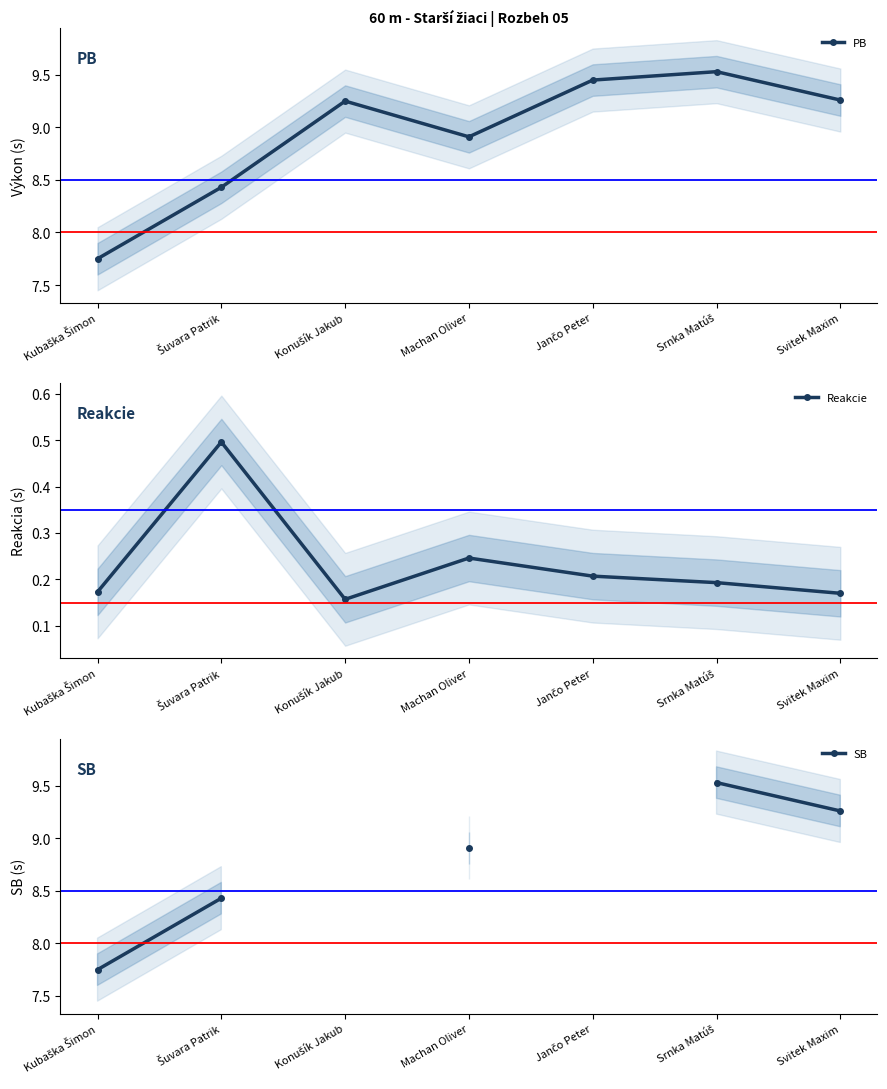

What is the label of the 3rd point from the right?

Jančo Peter